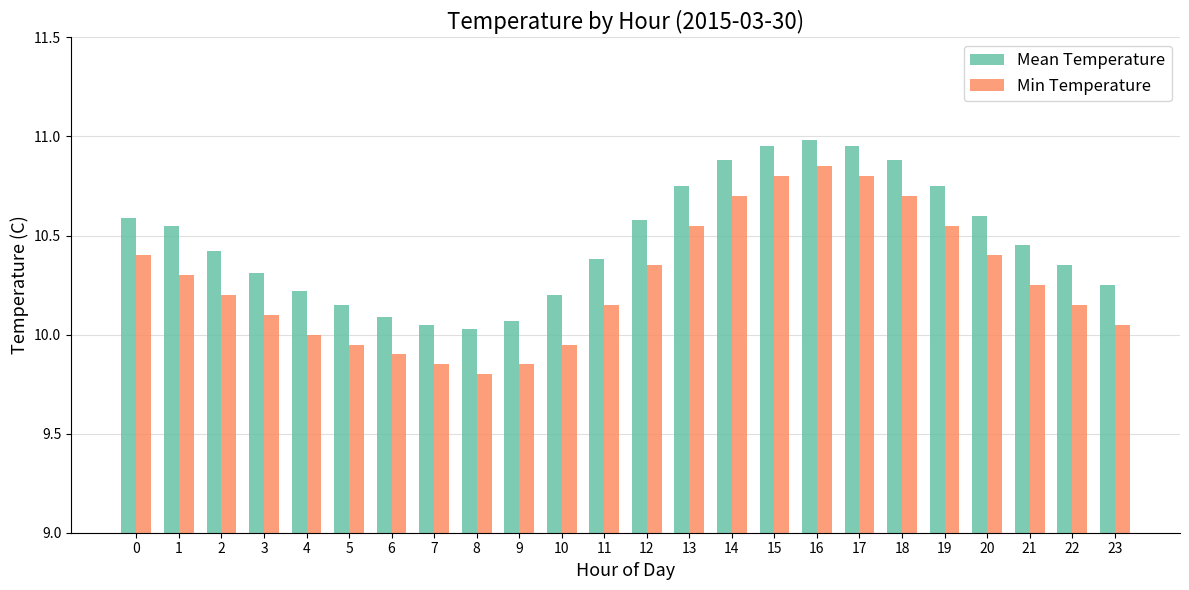

What is the difference between the maximum and second lowest values in the Mean Temperature series?

0.9